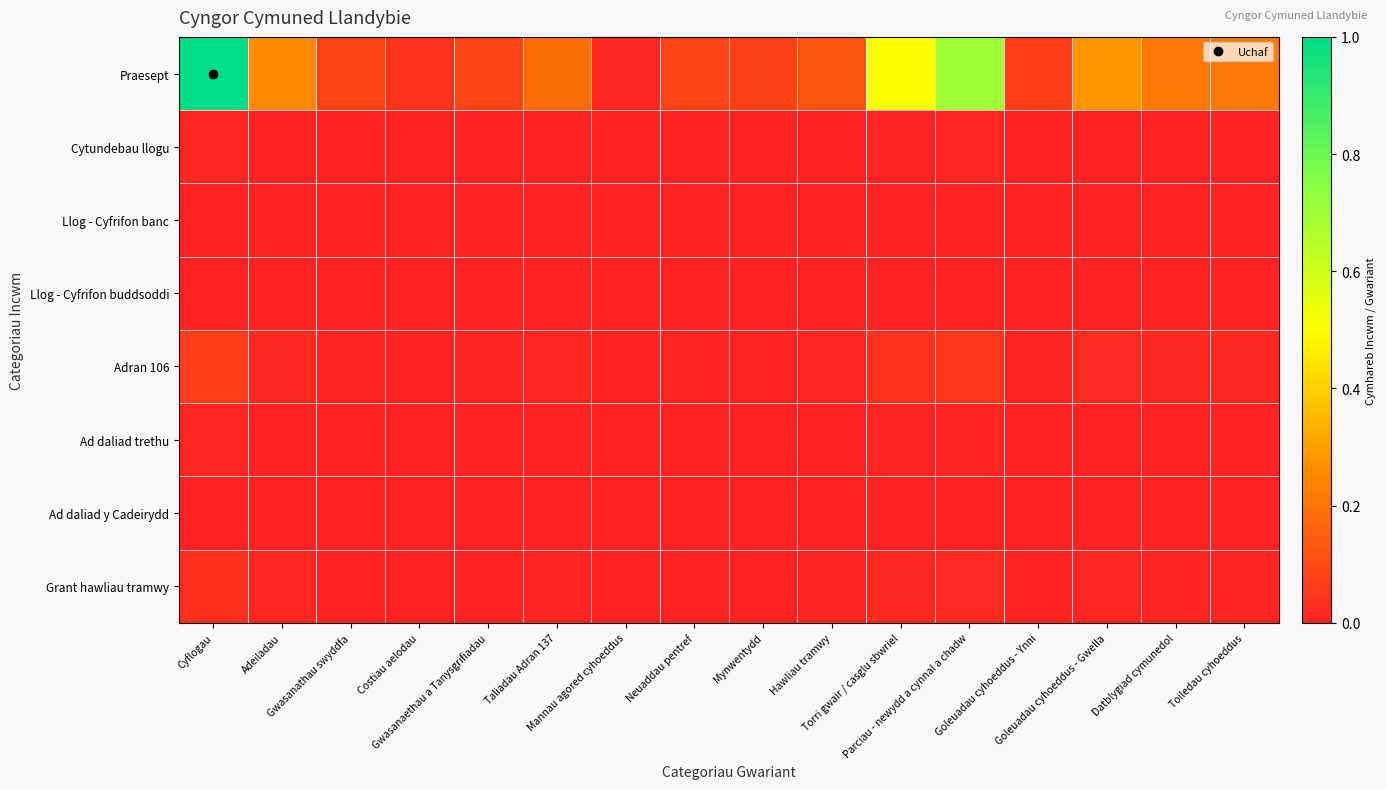

Rank the series at Taliadau Adran 137 from highest to lowest value.

Praesept, Adran 106, Grant hawliau tramwy, Cytundebau llogu, Ad daliad trethu, Llog - Cyfrifon buddsoddi, Ad daliad y Cadeirydd, Llog - Cyfrifon banc